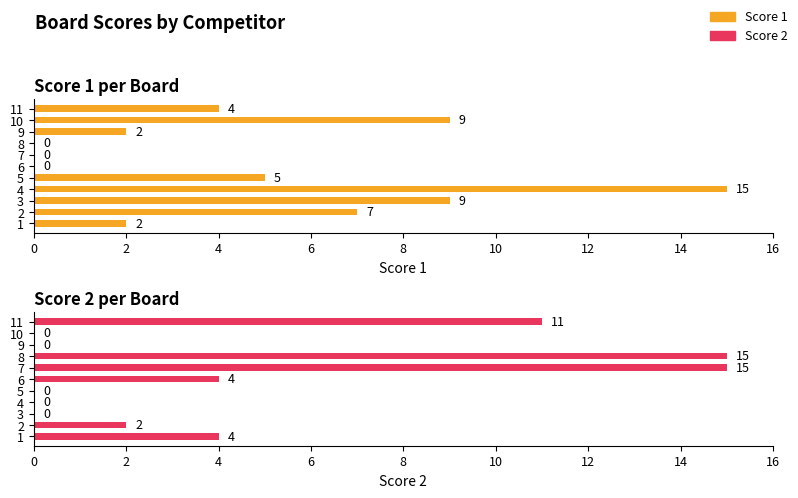

List the series in order of their overall mean, lowest first.

Score 2, Score 1